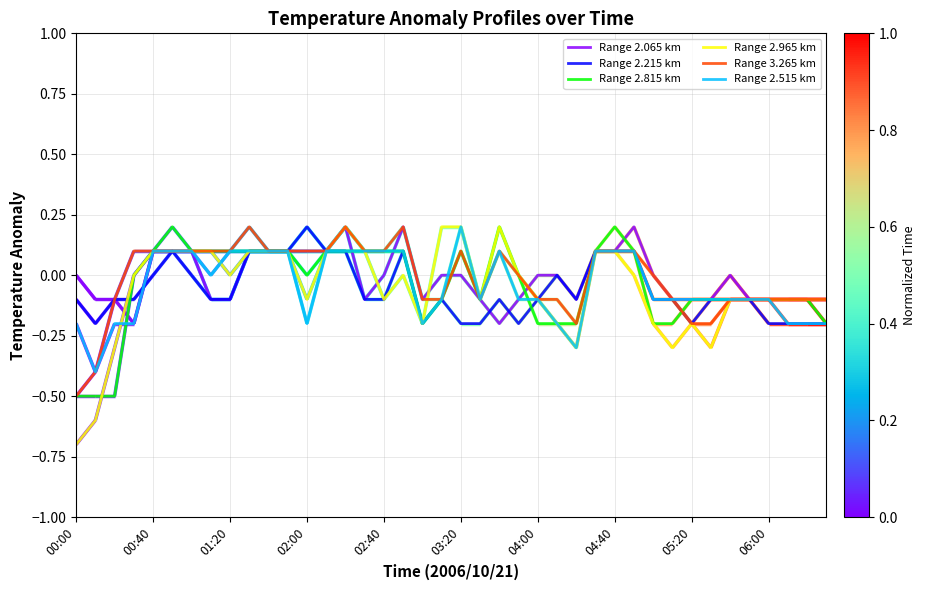

True or false: Range 2.515 km and Range 2.065 km intersect in this chart.

True